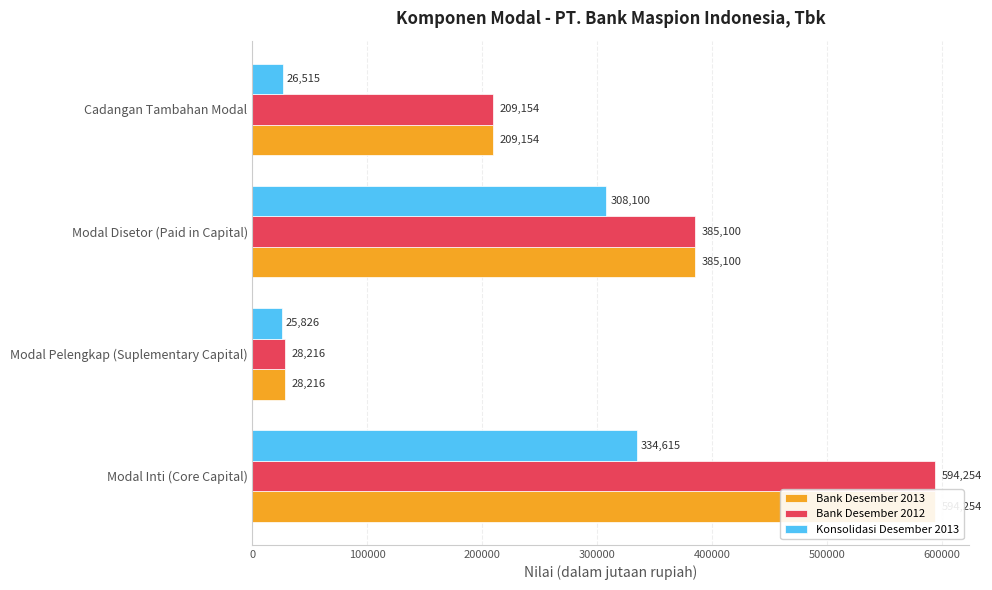

At how many categories does at least one series exceed 131415?

3